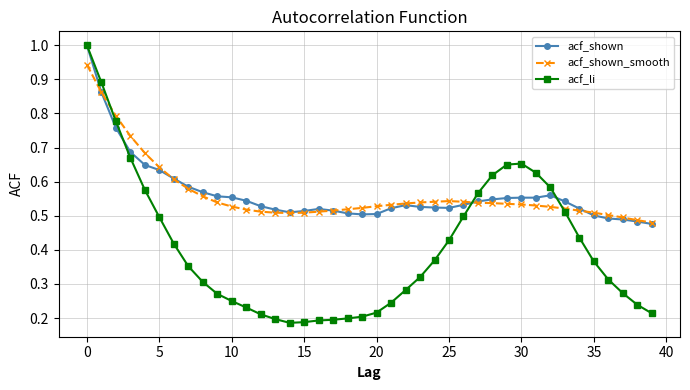

At how many categories does at least one series exceed 0?

40